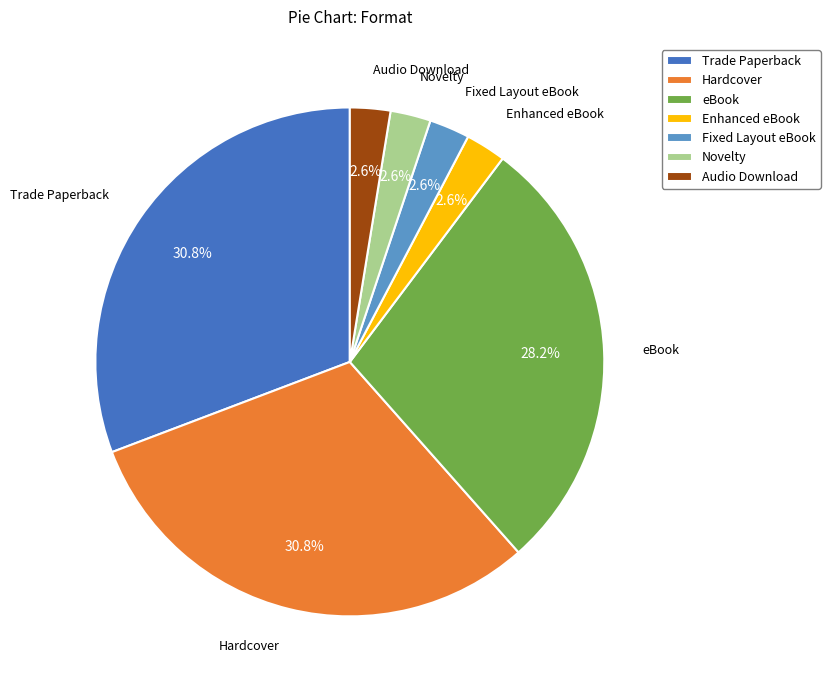

Between Audio Download and eBook, which is larger?

eBook